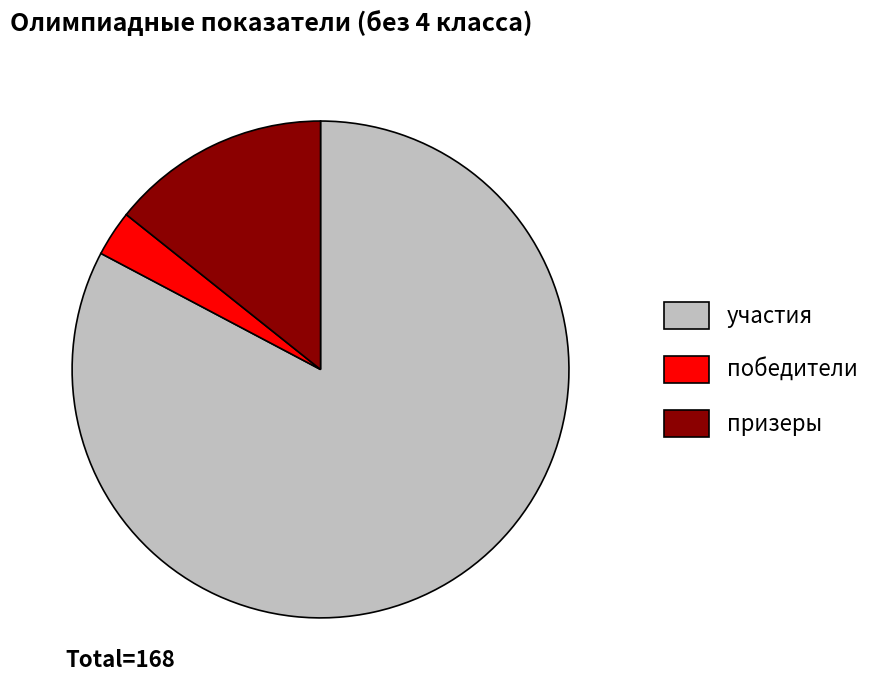

Is there a majority slice in this chart?

Yes